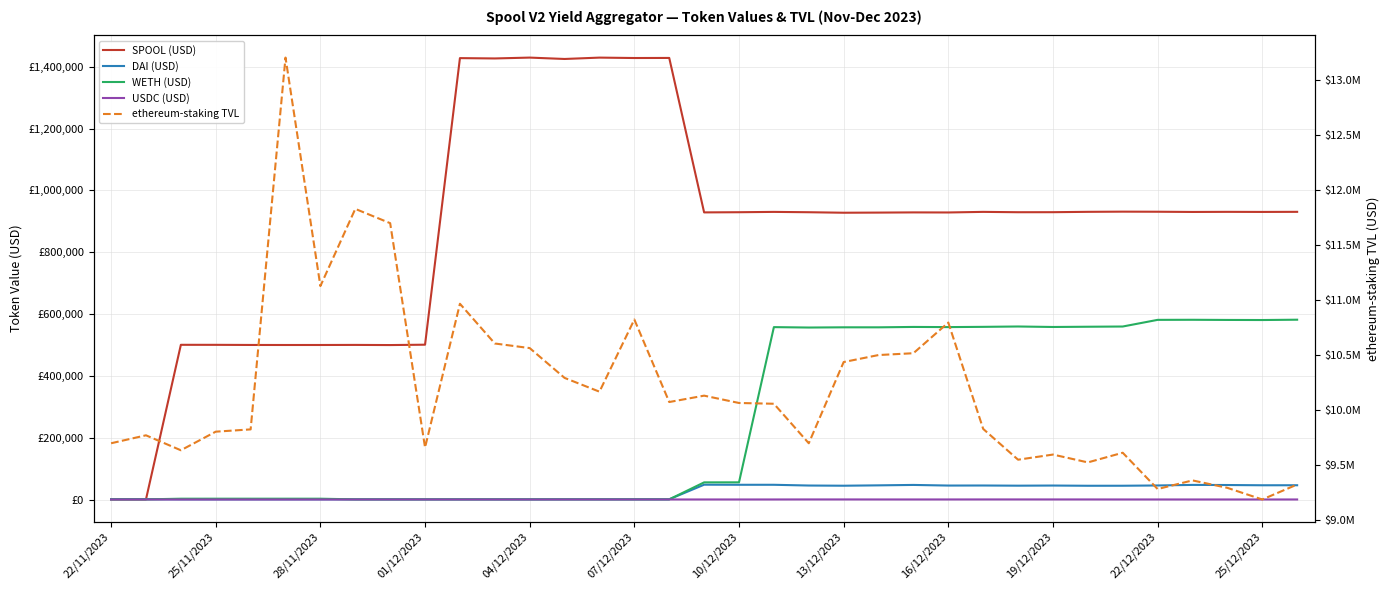

How many interior local valleys does the USDC (USD) series have?

12